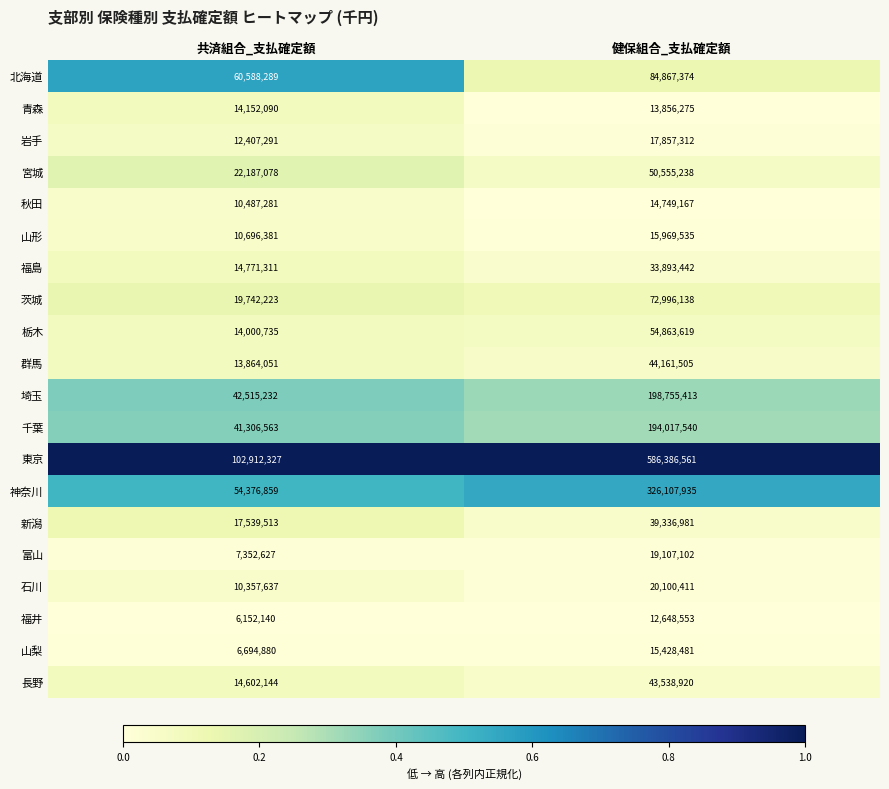

Which series has the widest spread of values?

東京